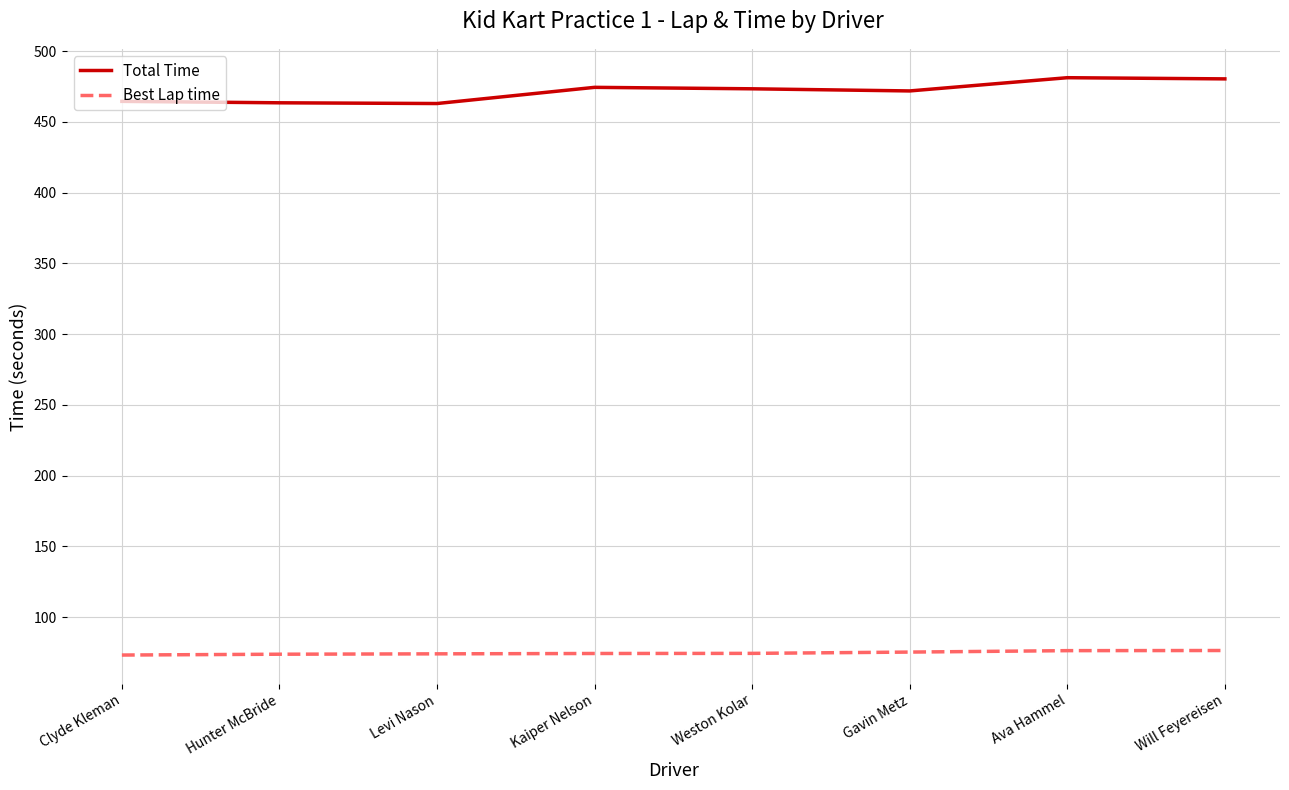

What are all the series names shown in the legend?

Total Time, Best Lap time